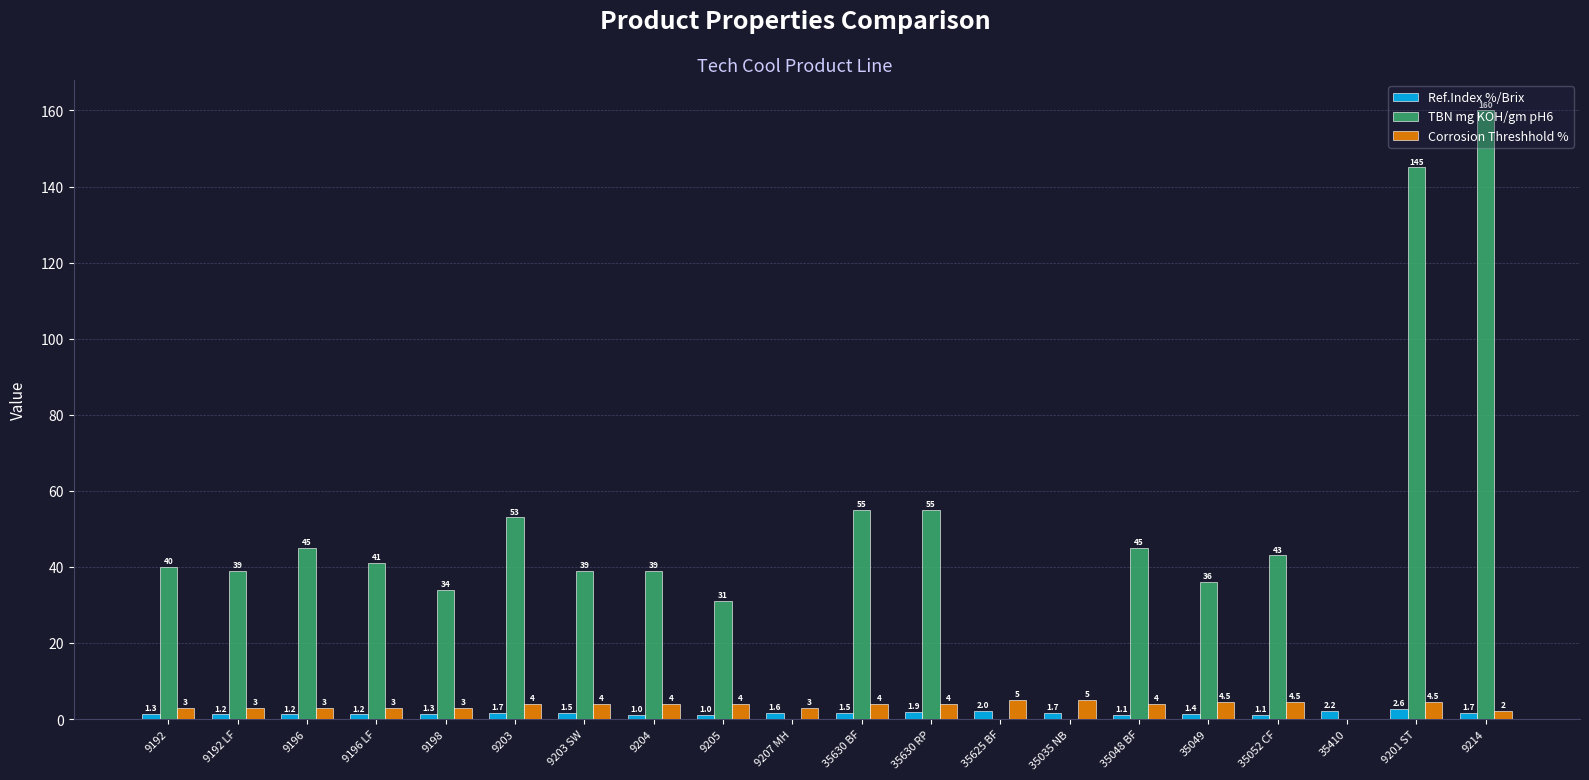

What is the average value of the Ref.Index %/Brix series?

1.5